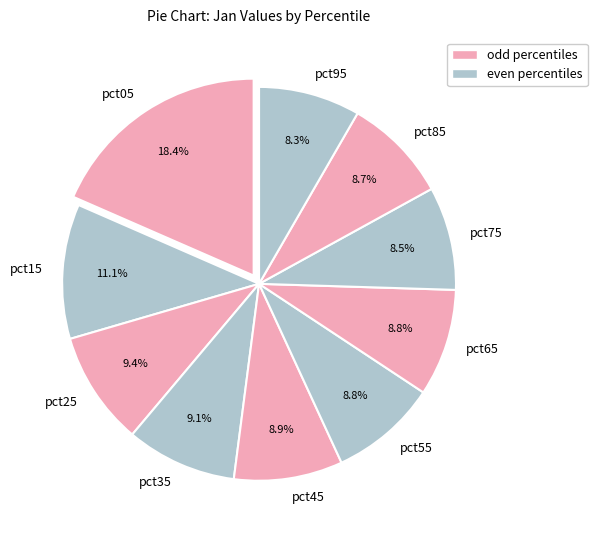

Do pct15 and pct05 together represent more than half of the pie?

No